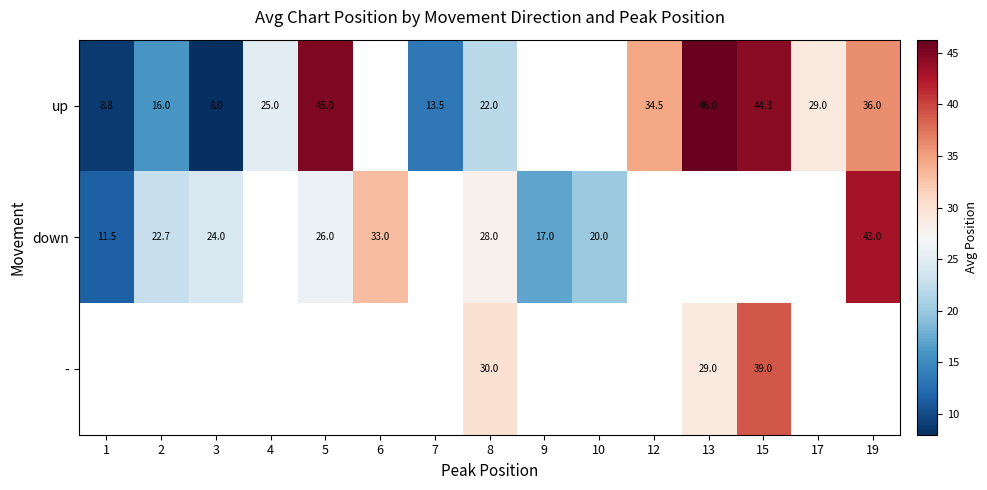

What is the difference between the up values at 17 and 15?

15.3